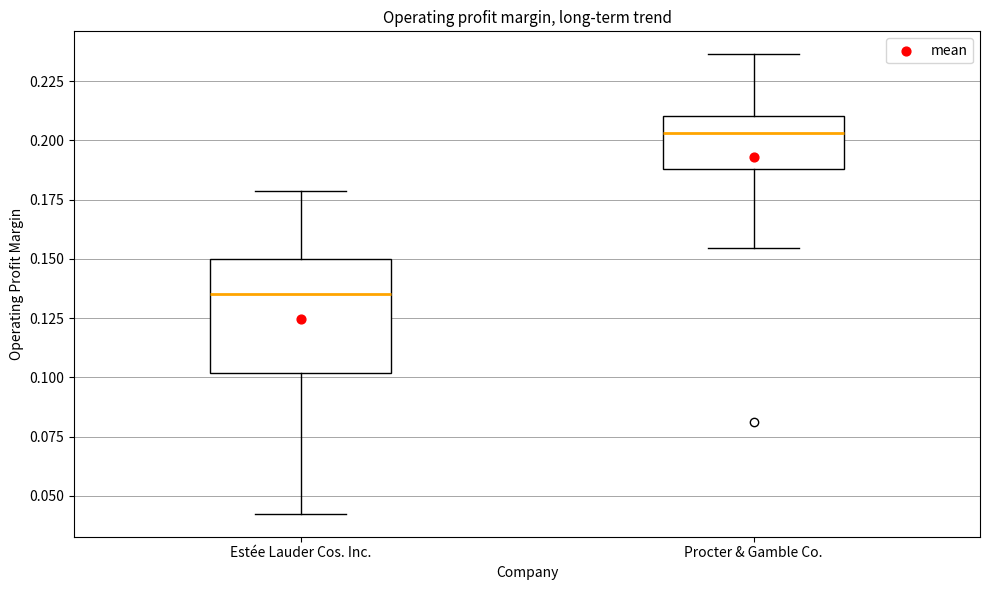

Reading left to right, transcribe this box plot: for each box, give where its median line is, the range the box spans, and where its two whiskers end, as read against the y-axis. The values are not printed on the chart, so give them approximately, as read against the axis.

Estée Lauder Cos. Inc.: median 0.135, box 0.100 to 0.150, whiskers 0.040 to 0.180
Procter & Gamble Co.: median 0.205, box 0.190 to 0.210, whiskers 0.155 to 0.235